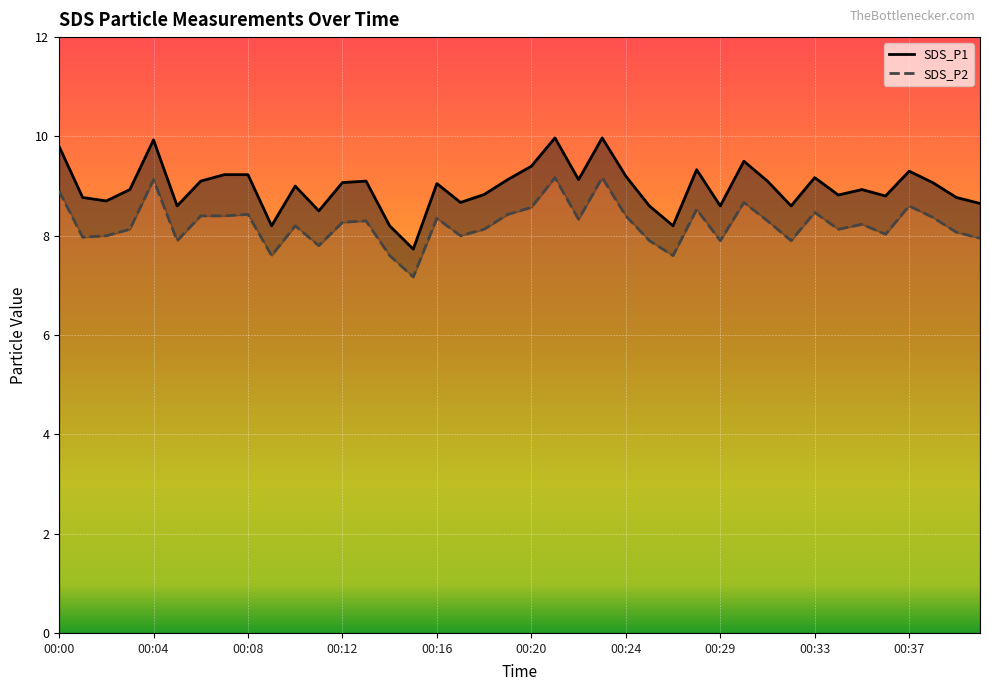

At which category is the sum across all series the highest?

21